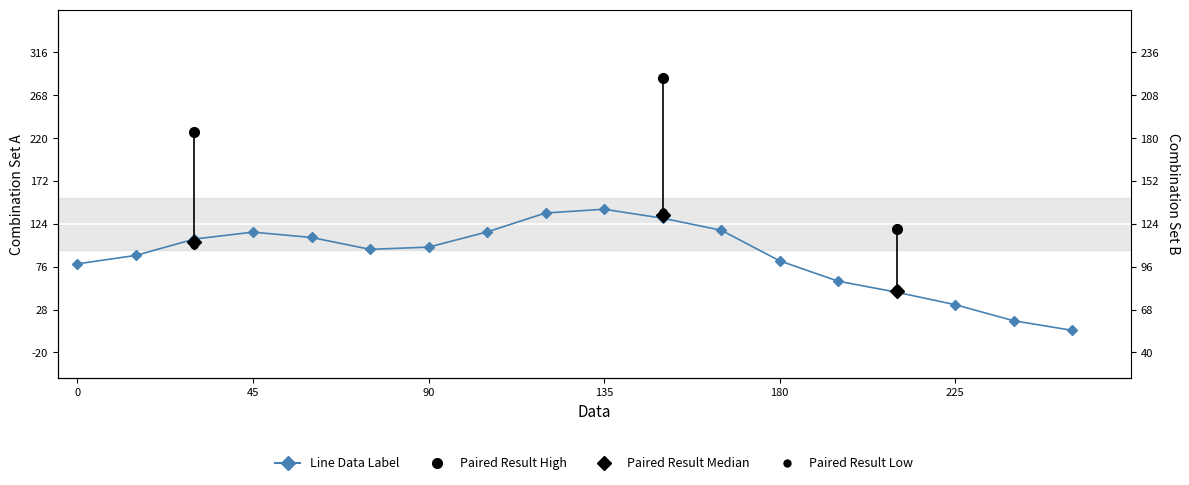

Reading left to right, what are all the values shown in this chart?

103295	113175	132275	140335	134085	120260	122835	140555	162675	167040	156595	142575	106815	83055	70200	55640	36895	25690